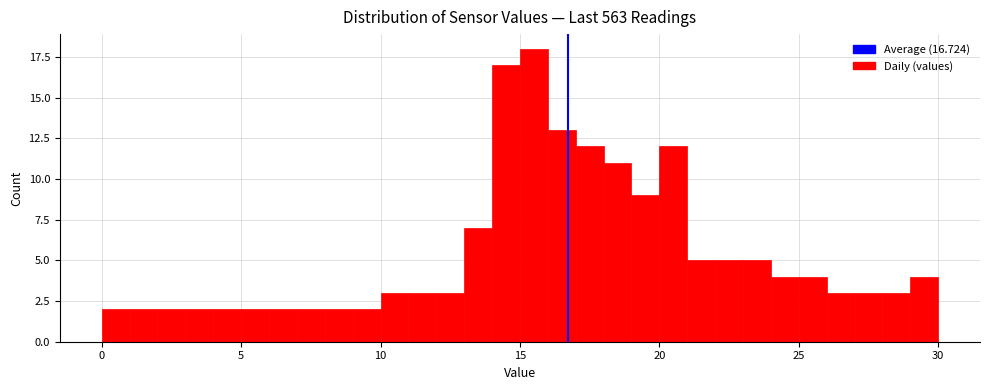

Around what value on the x-axis is the tallest bar? Give the approximate position of its centre, as read against the axis.

15.5